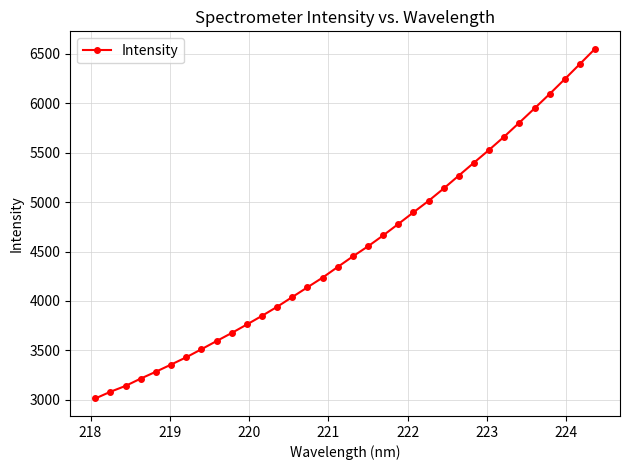

What is the value of the 33rd point from the left?

6398.5